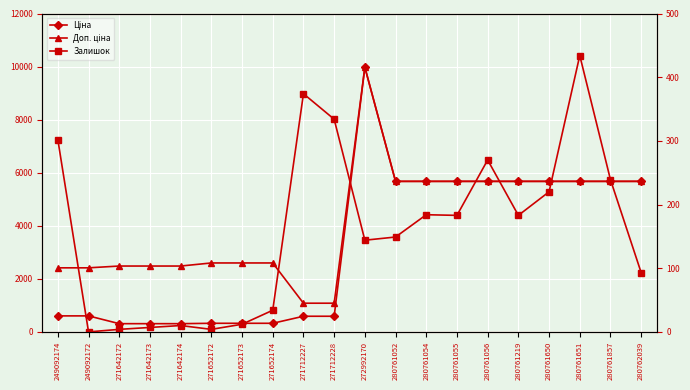

The Ціна series shows 589.9 at 271712227. True or false?

True